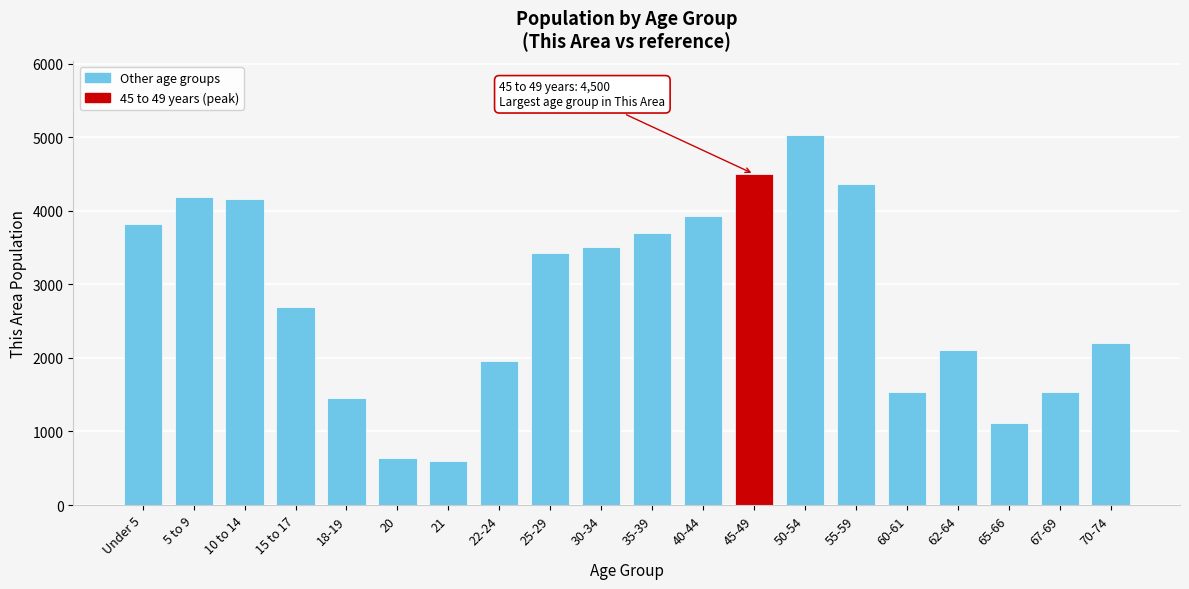

What is the smallest value displayed?

604